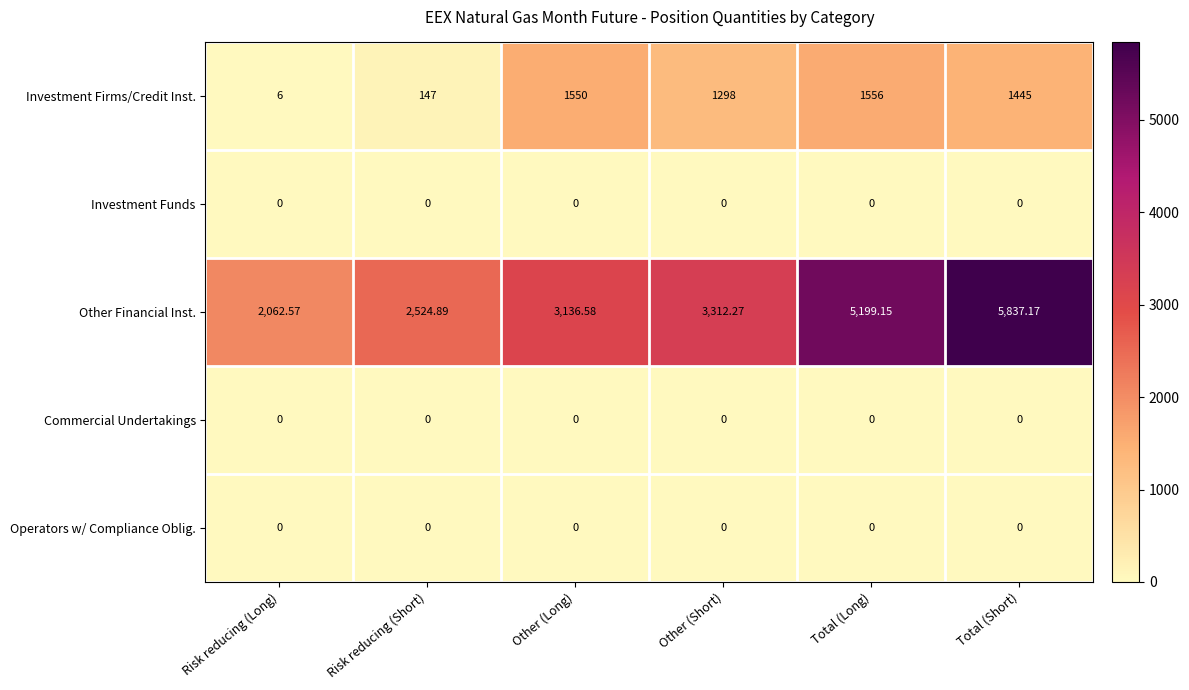

Between Risk reducing (Long) and Total (Long), which series saw the biggest shift?

Other Financial Inst.